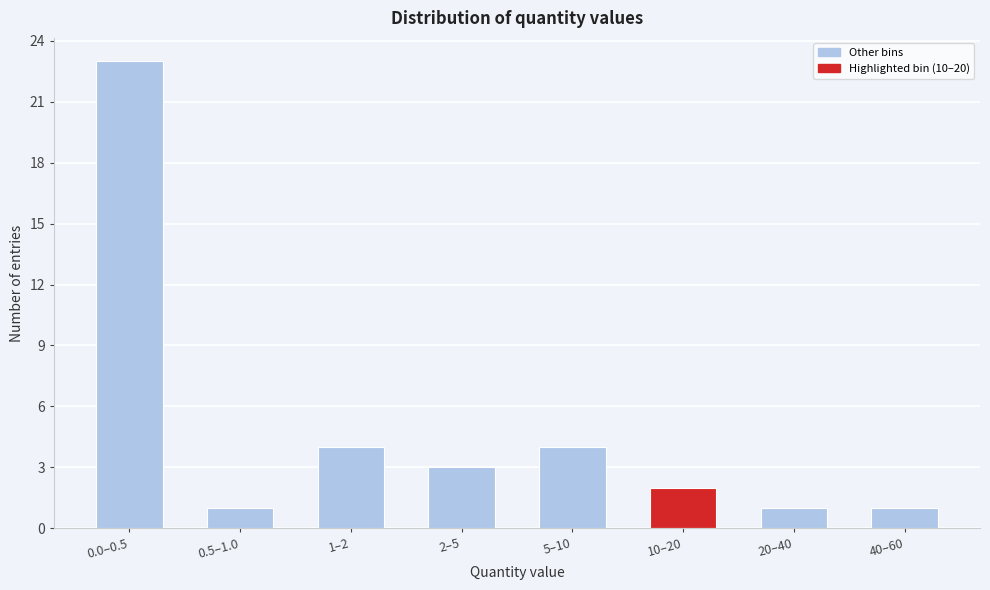

Reading right to left, what are all the values shown in this chart?

40–60=1	20–40=1	10–20=2	5–10=4	2–5=3	1–2=4	0.5–1.0=1	0.0–0.5=23